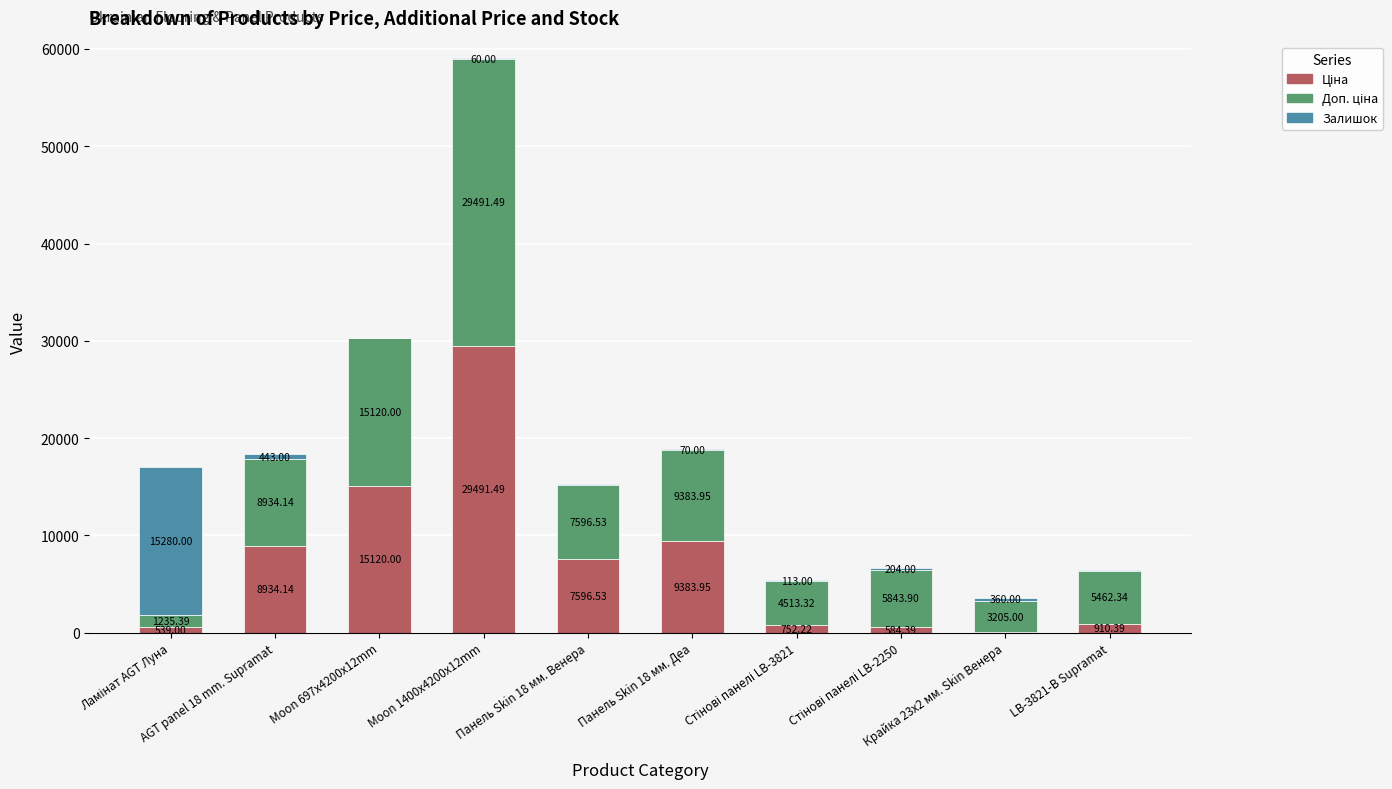

How many distinct data groups are displayed?

3